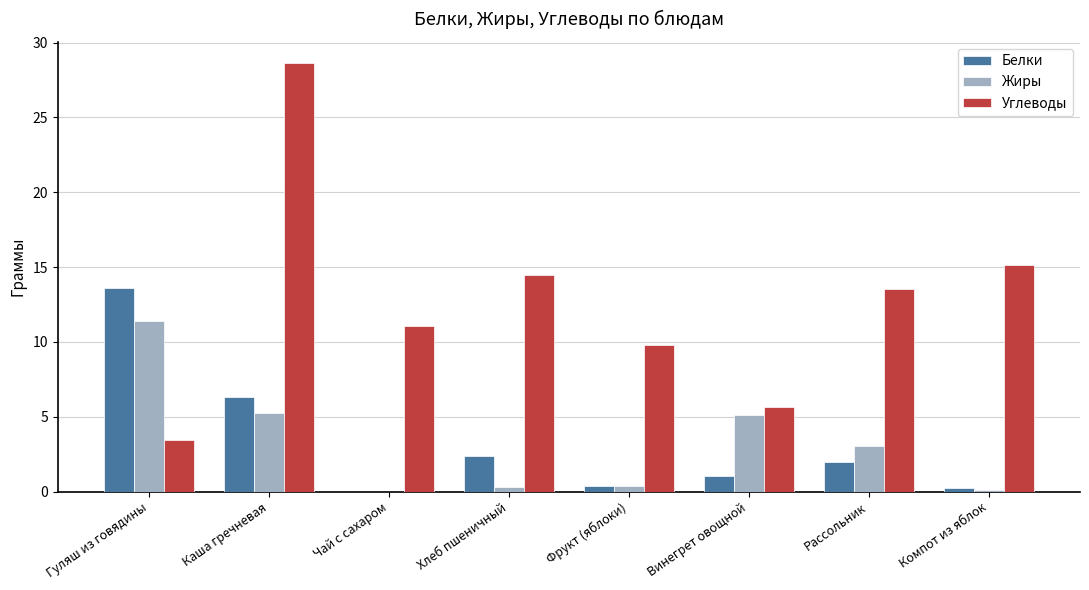

What is the average value of the Углеводы series?

12.7